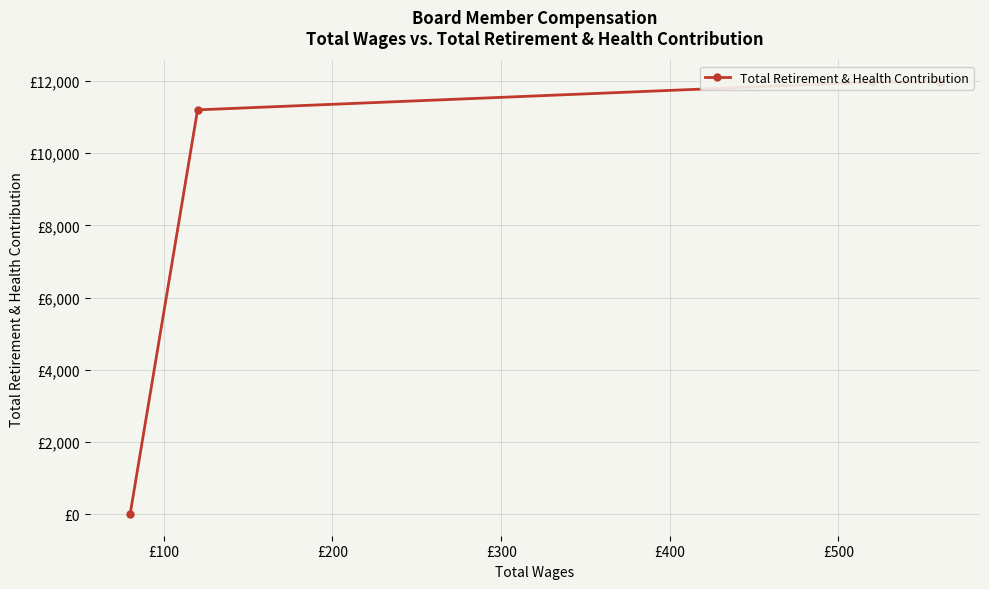

What is the ratio of the value at £300 to the value at £100?

1.0